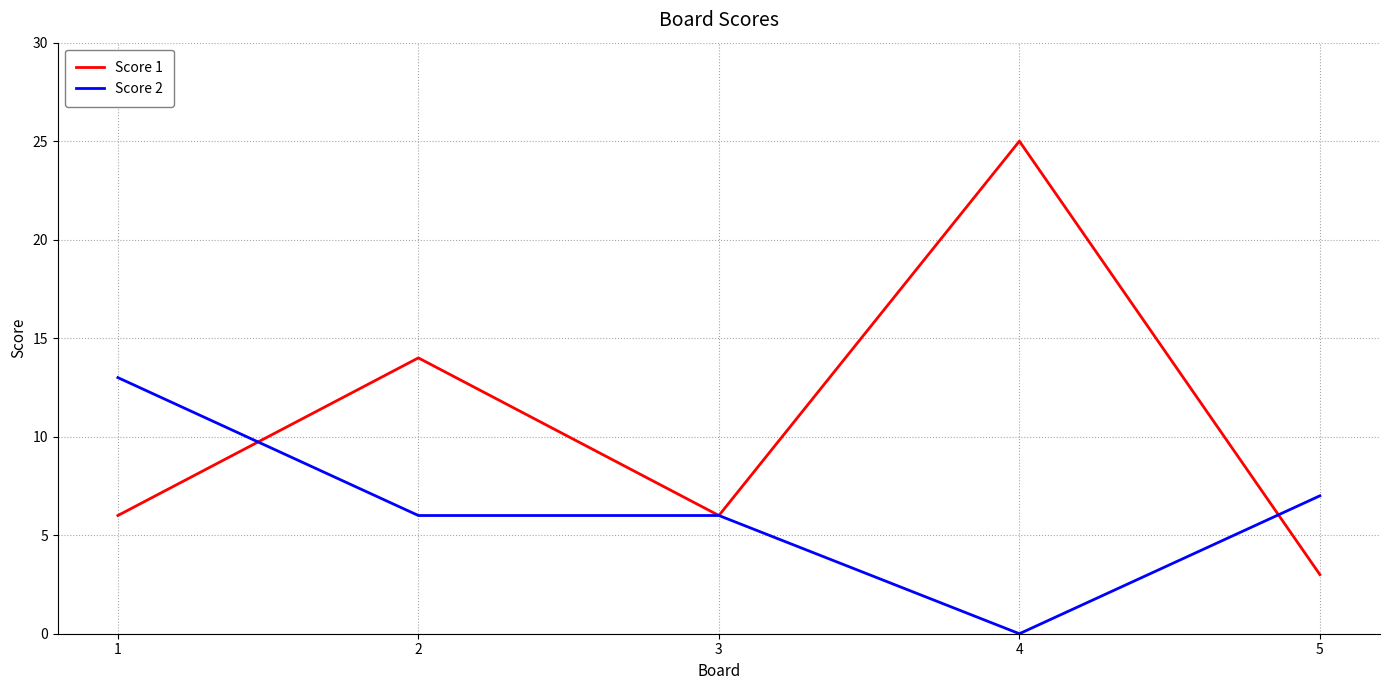

How many distinct data groups are displayed?

2